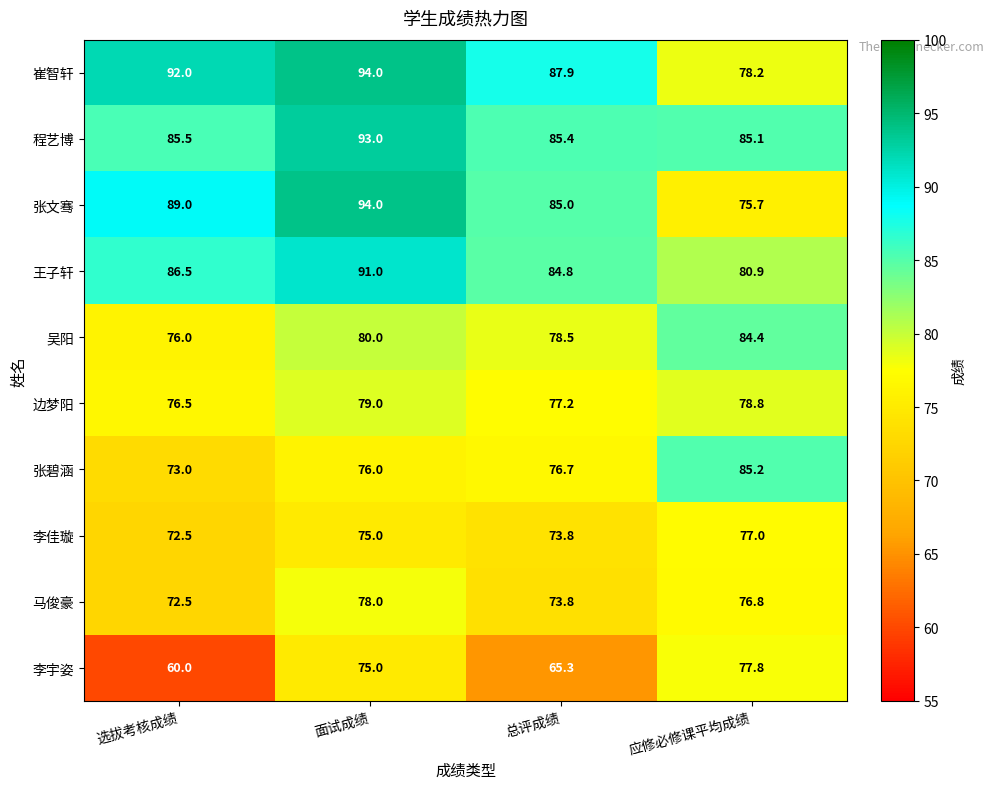

What is the sum of all 李宇姿 values?

278.1